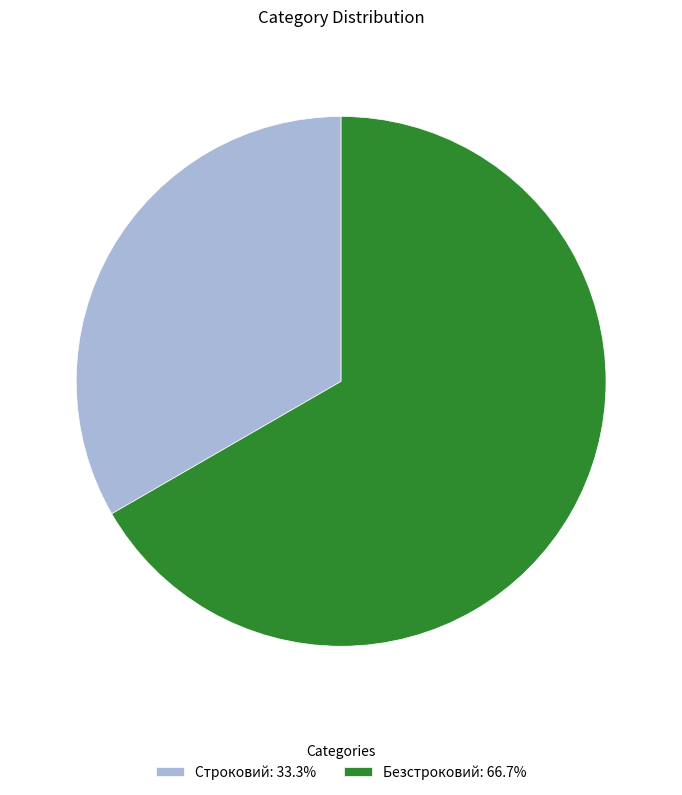

Is there a majority slice in this chart?

Yes